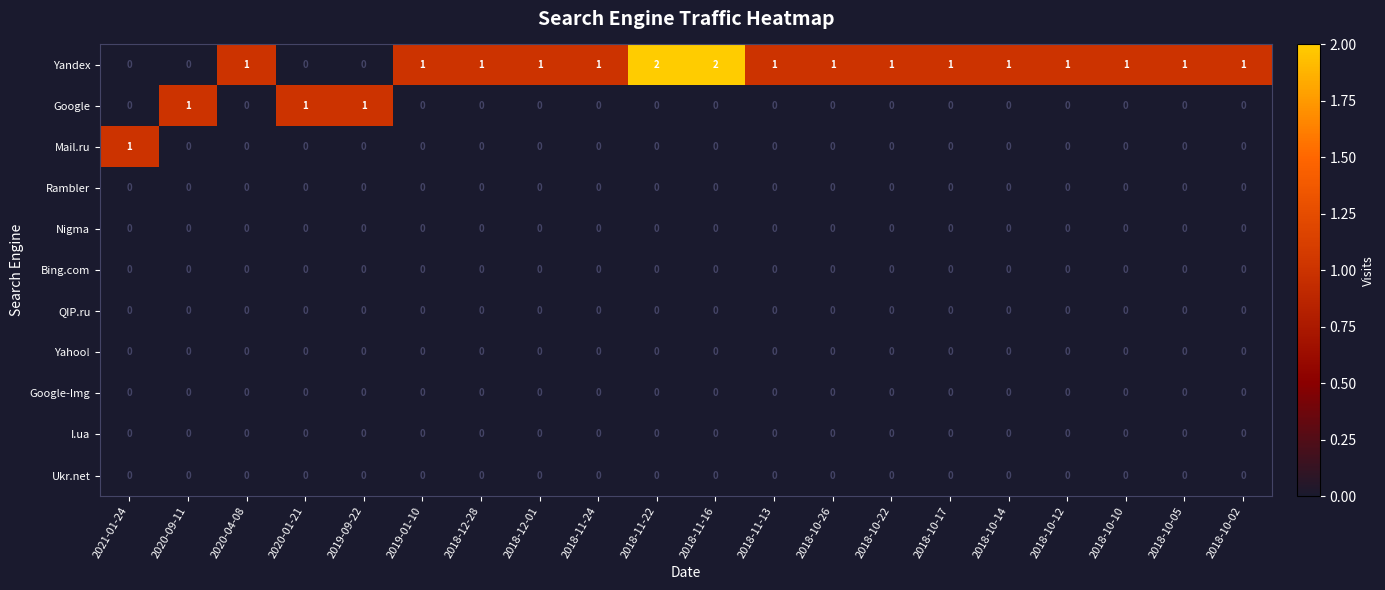

Which series has the widest spread of values?

Yandex